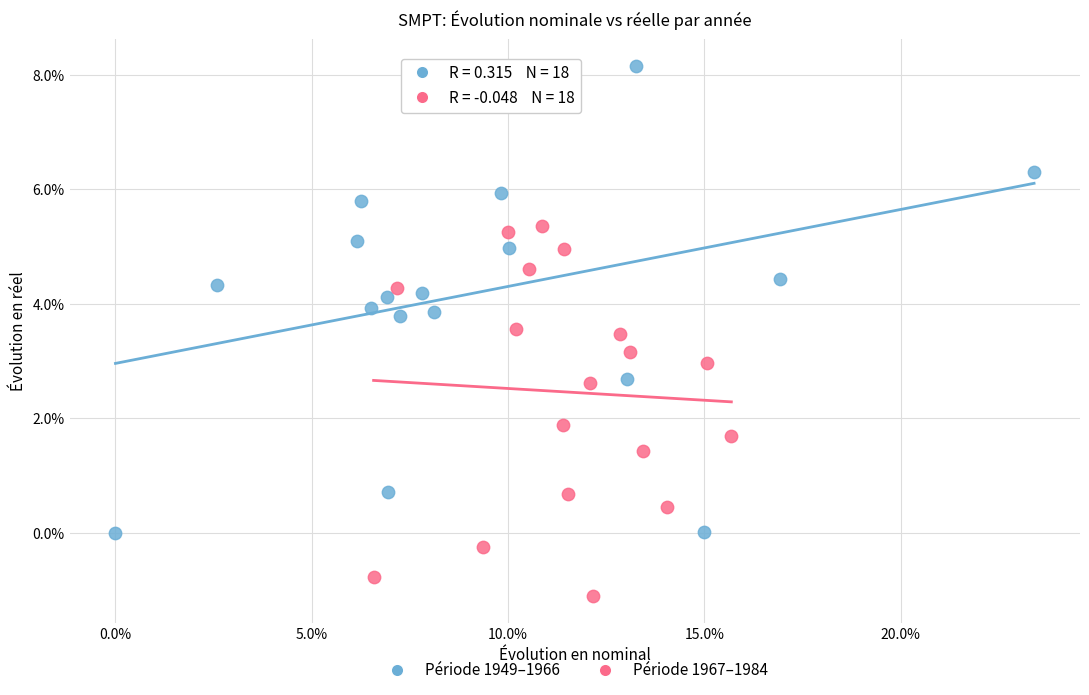

What are all the series names shown in the legend?

Période 1949–1966, Période 1967–1984